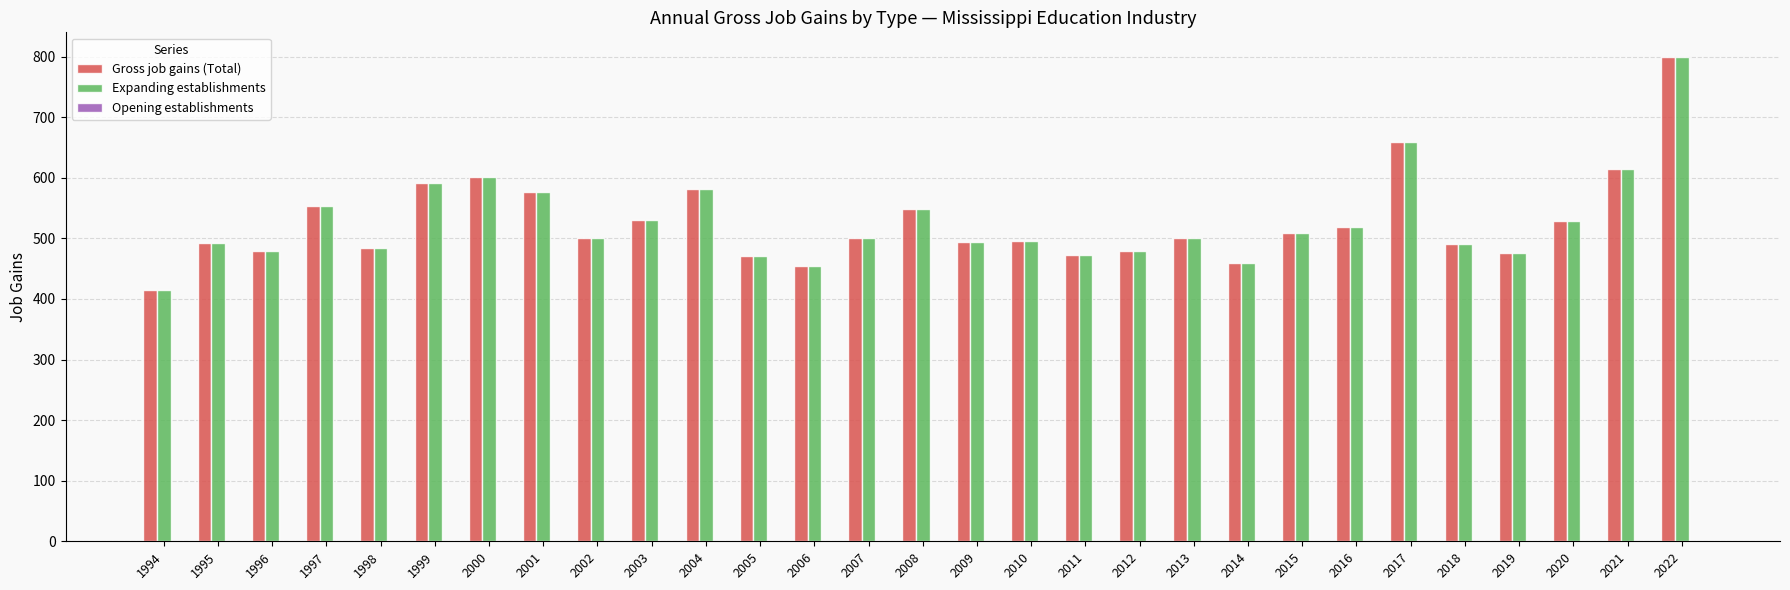

What is the minimum value shown in the chart?

414